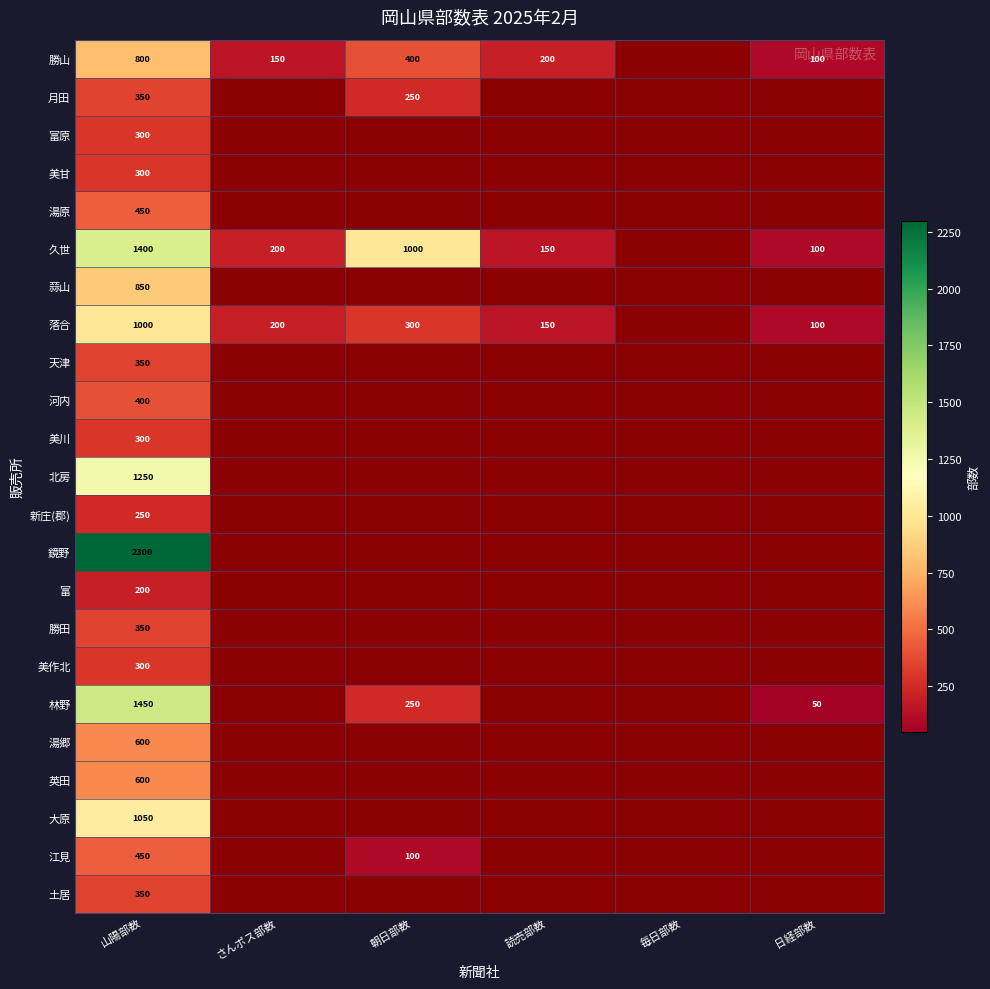

Is it true that 勝山 equals 1226 at 山陽部数?

False